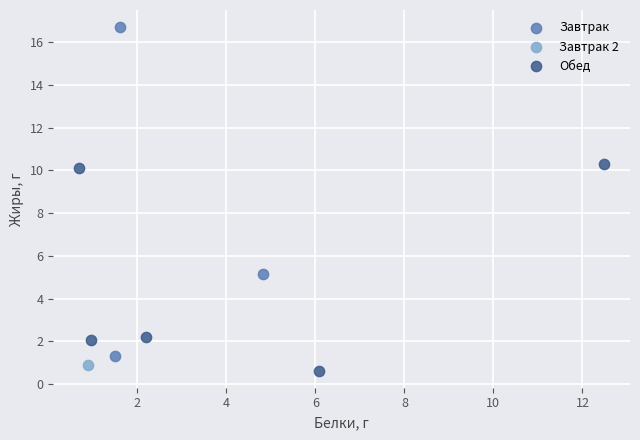

Which series reaches the maximum Y coordinate?

Завтрак